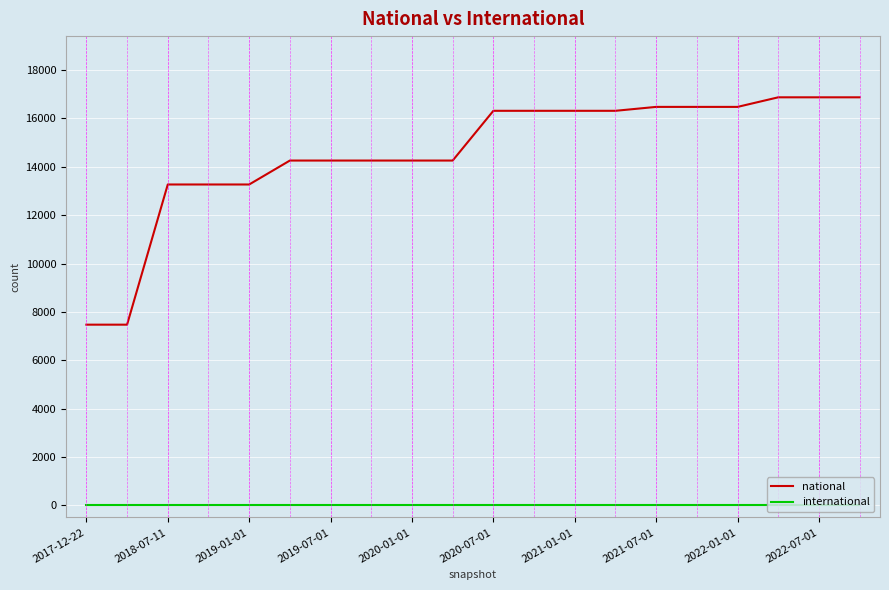

Rank the series by their average value, from lowest to highest.

international, national